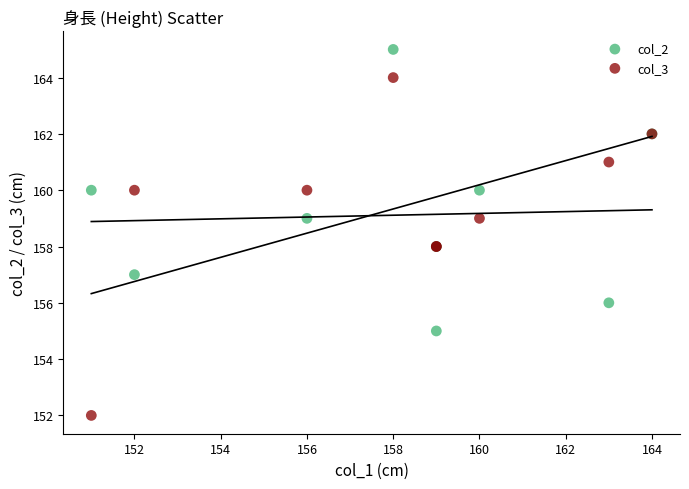

Which series has the largest Y range (max minus min)?

col_3